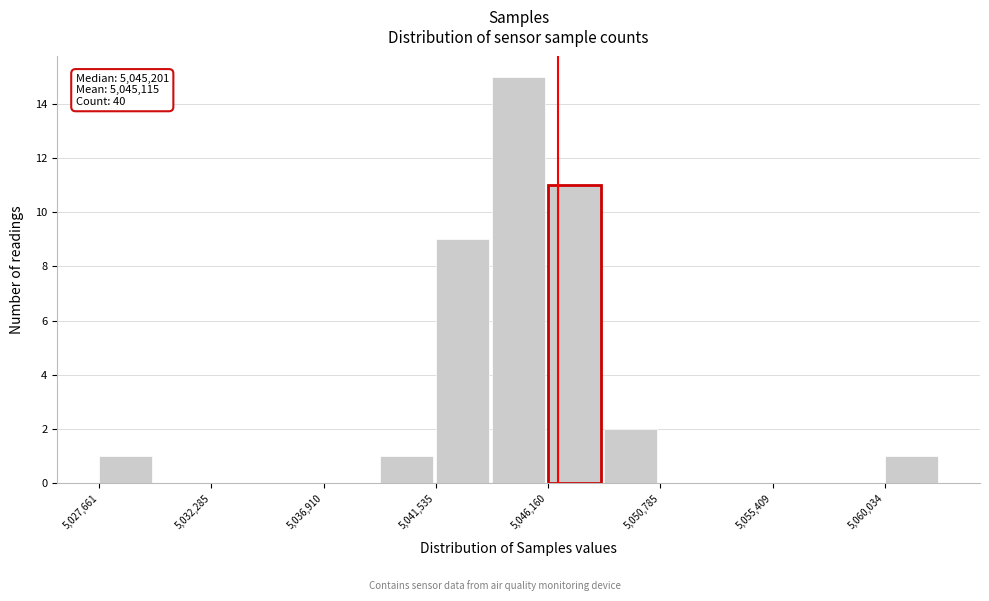

Which range on the x-axis has the tallest bar?

5044000 to 5046000